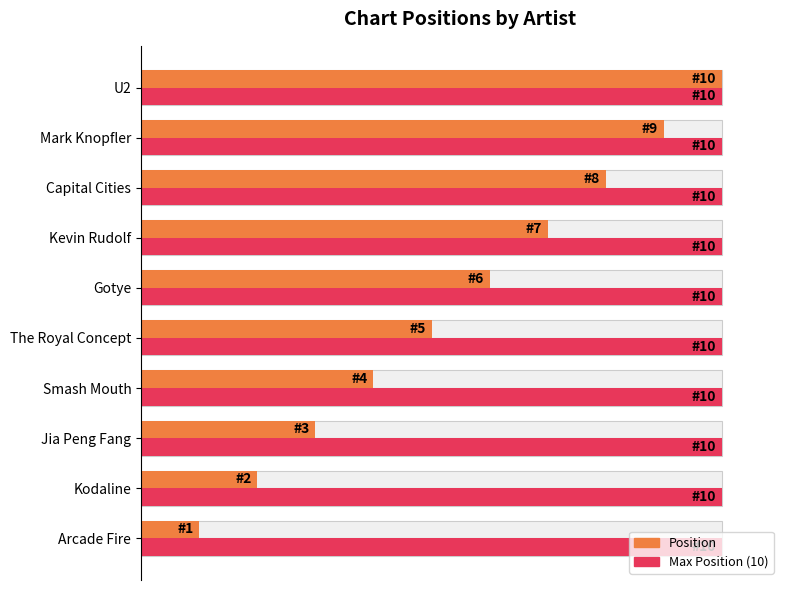

Is it true that Max Position (10) equals 0.1 at 0?

False